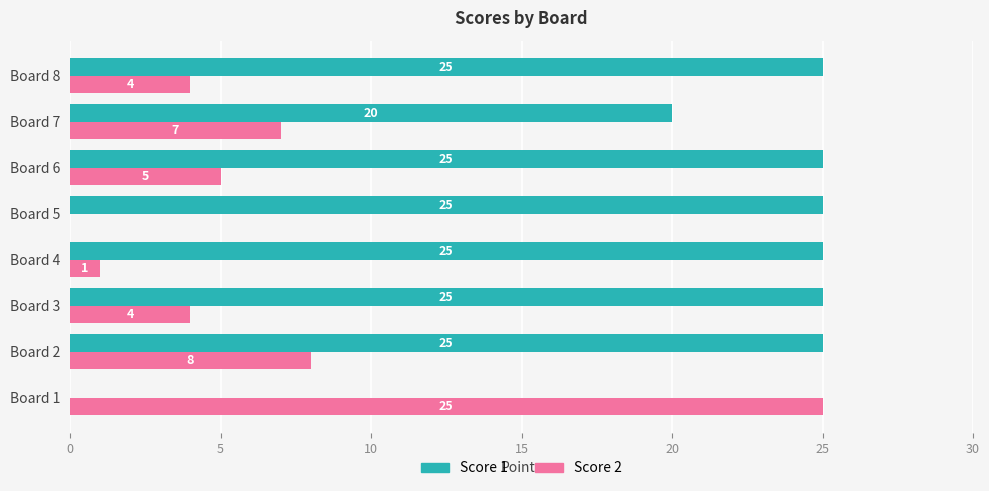

What is the total value across all series at Board 7?

27